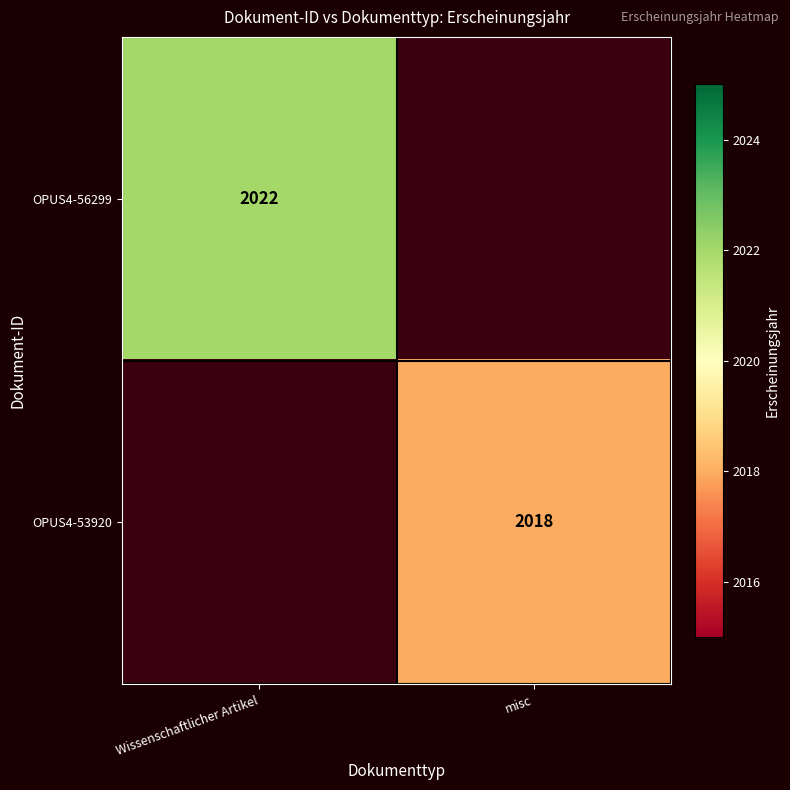

Between misc and Wissenschaftlicher Artikel, which is larger?

Wissenschaftlicher Artikel